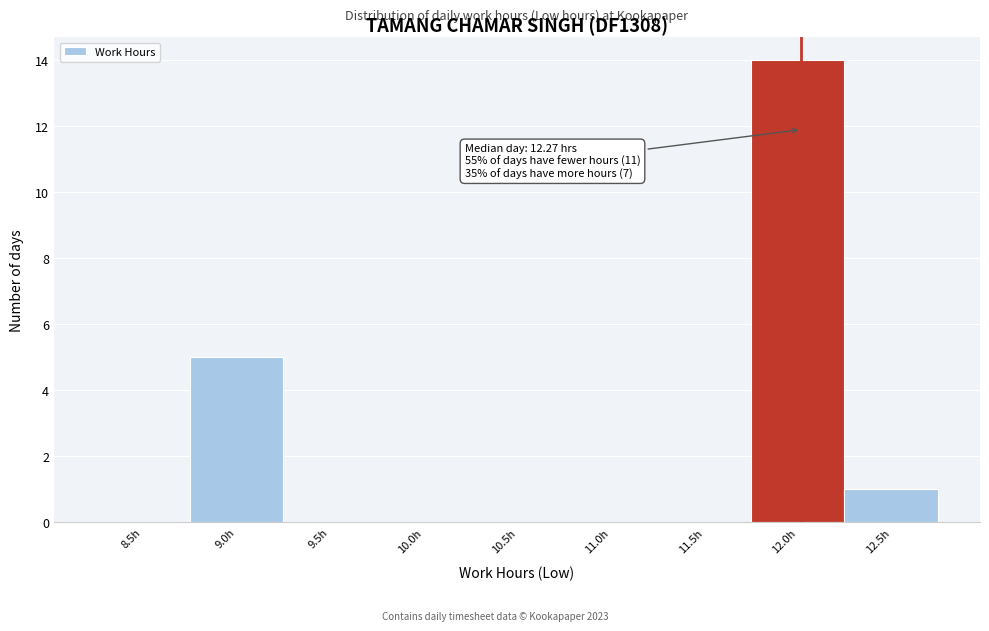

Reading left to right, what are all the values shown in this chart?

8.5h=0	9.0h=5	9.5h=0	10.0h=0	10.5h=0	11.0h=0	11.5h=0	12.0h=14	12.5h=1